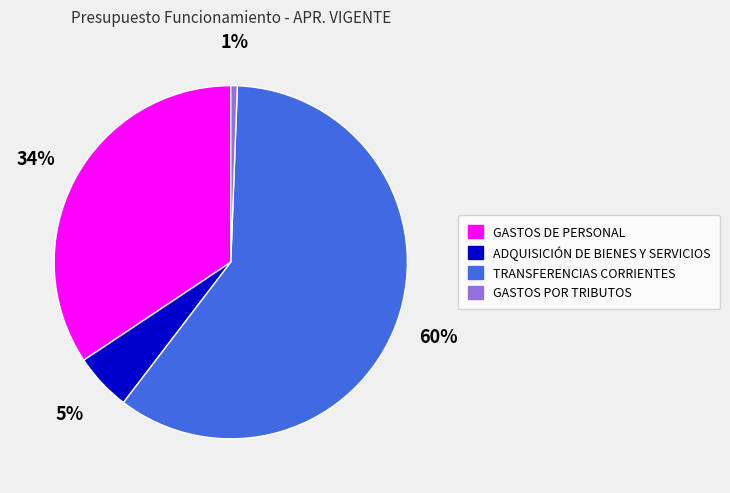

Rank the categories by value from highest to lowest.

TRANSFERENCIAS CORRIENTES, GASTOS DE PERSONAL, ADQUISICIÓN DE BIENES Y SERVICIOS, GASTOS POR TRIBUTOS